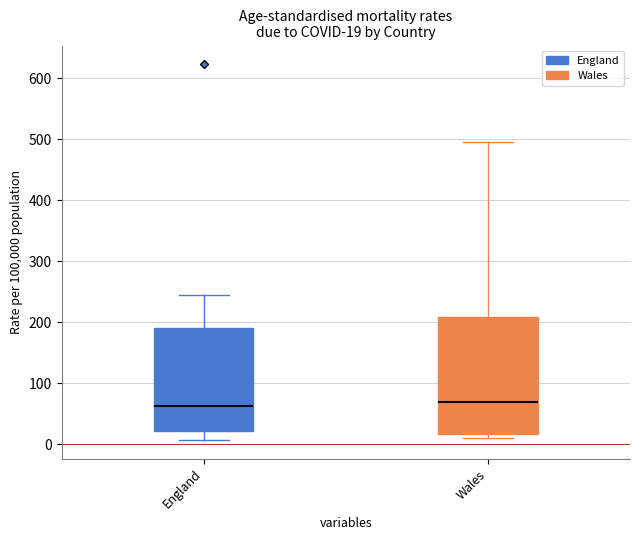

Comparing the boxes themselves (not the whiskers), which one is the tallest?

Wales